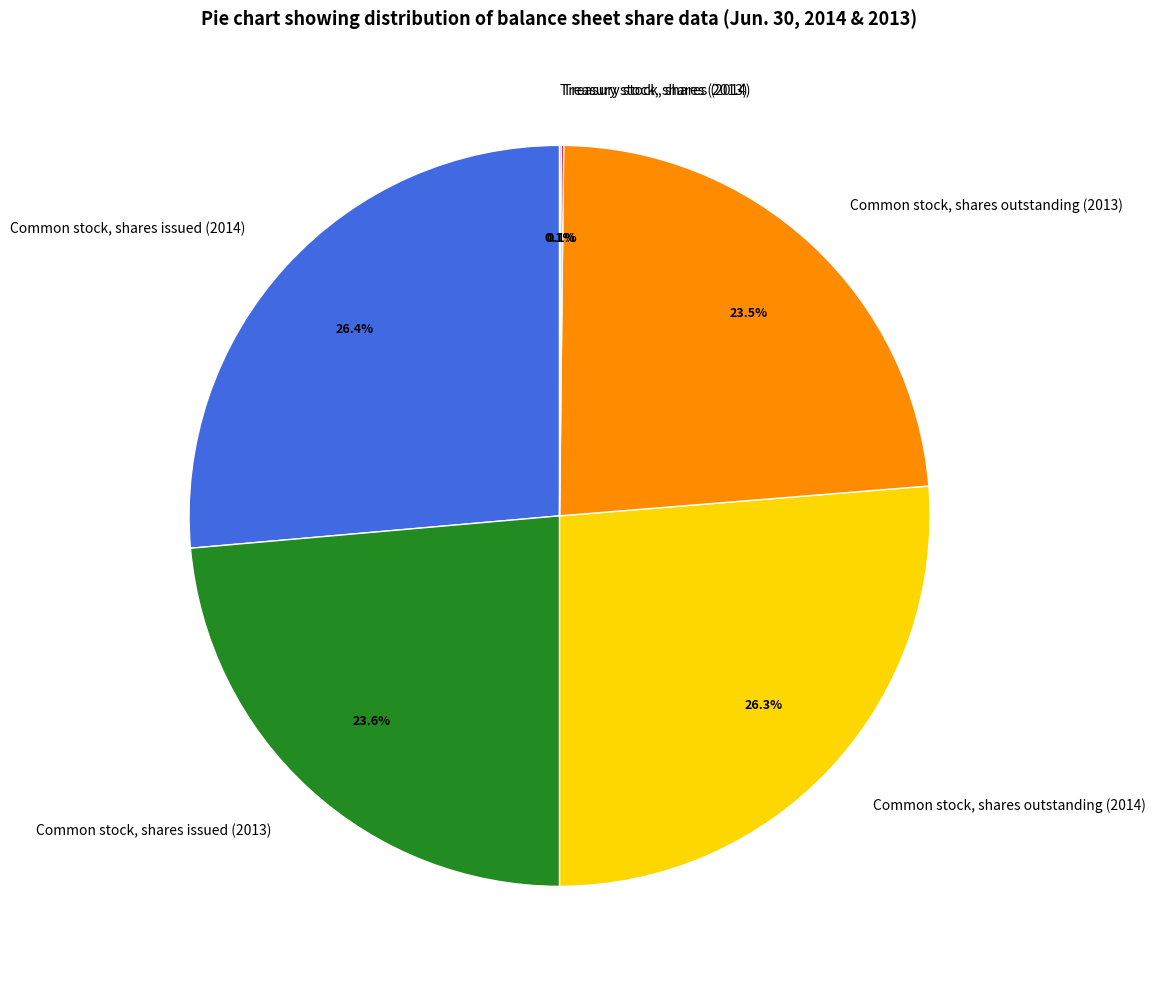

Does Common stock, shares outstanding (2013) represent more than half of the total?

No